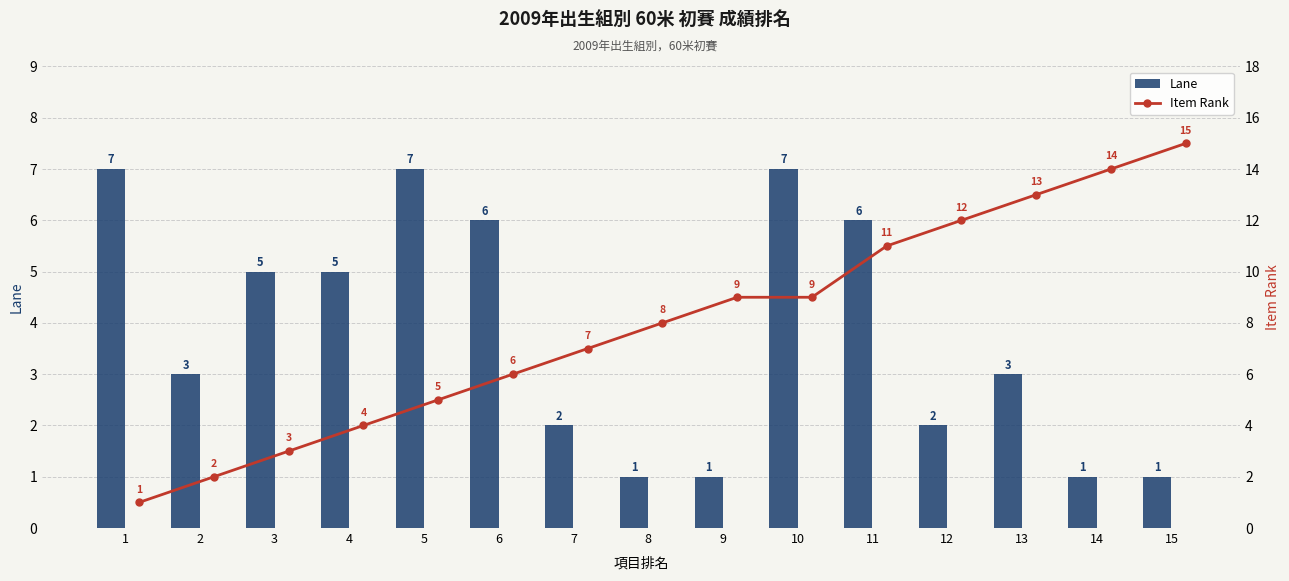

What is the difference between the second highest and minimum values in the Lane series?

6